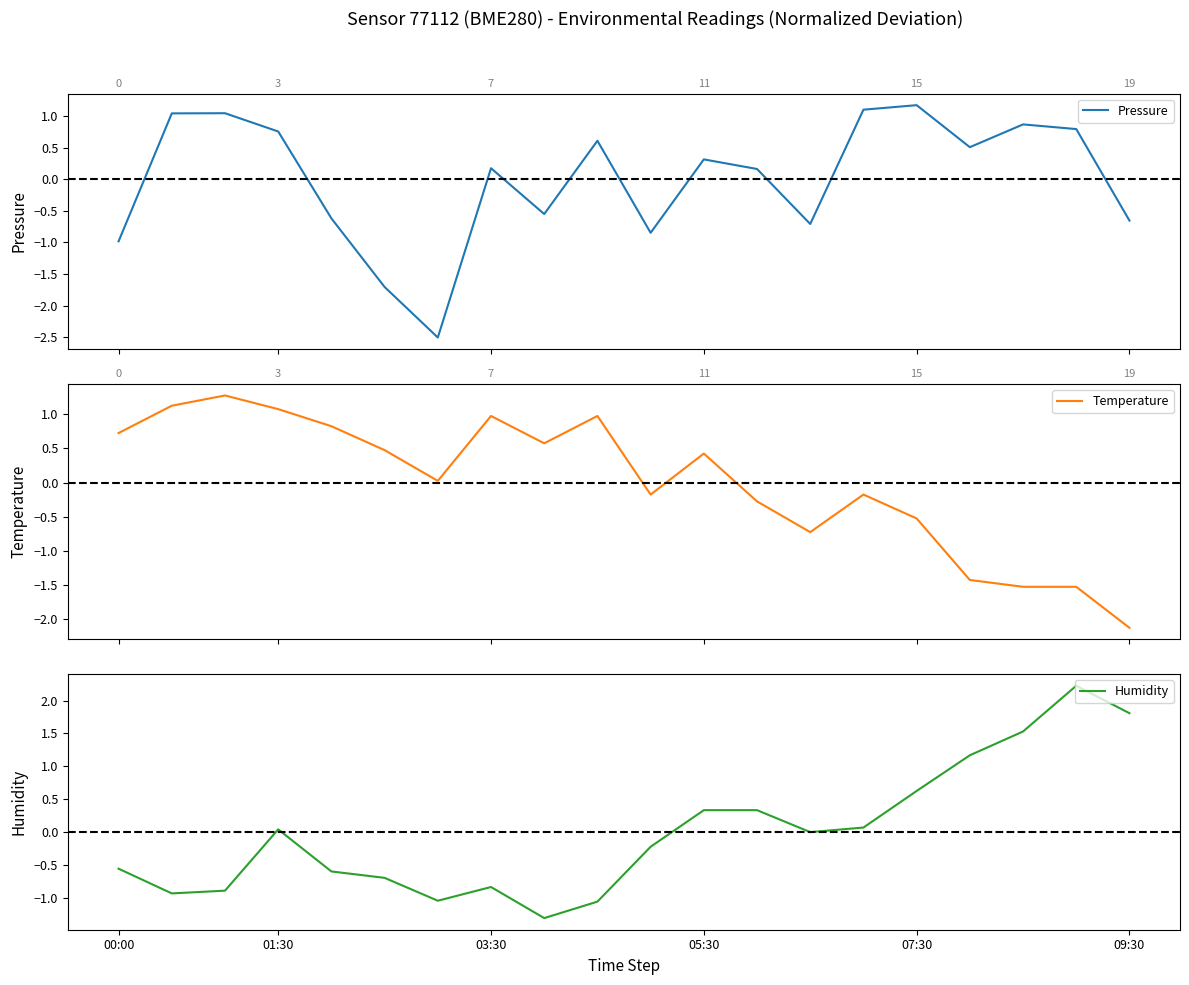

True or false: Temperature and Pressure intersect in this chart.

True